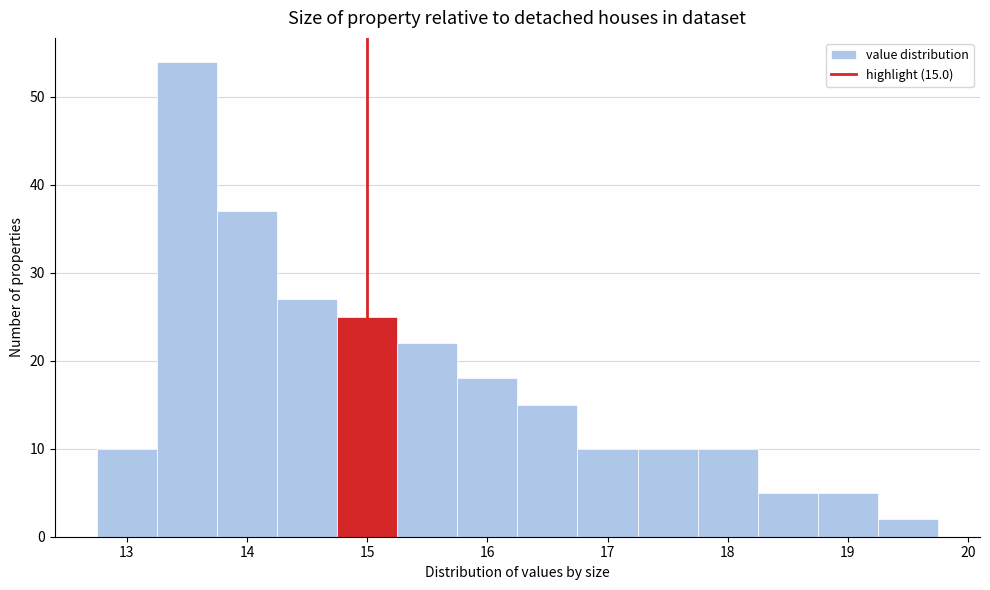

Which range on the x-axis has the tallest bar?

13.25 to 13.75